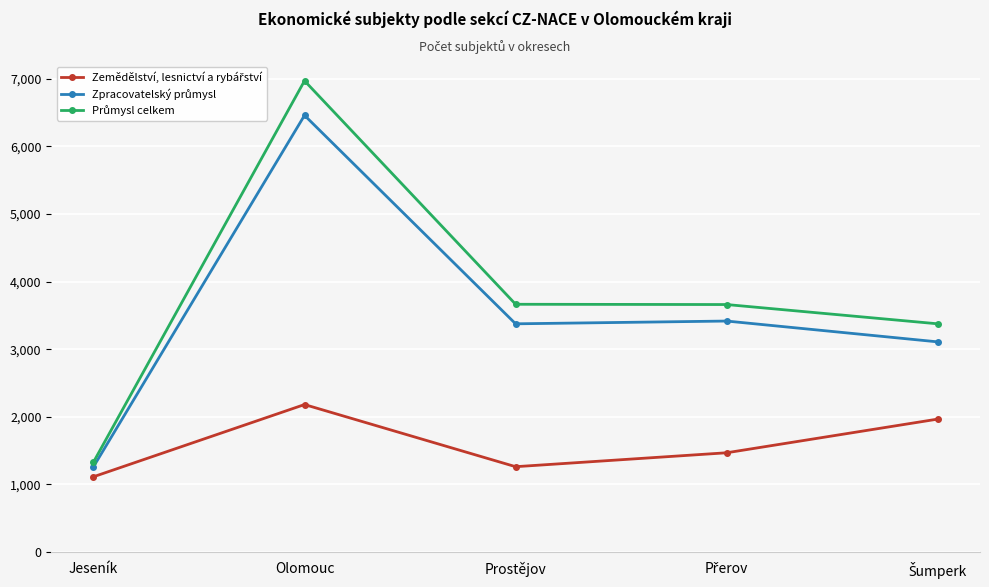

What is the minimum value shown in the chart?

1113